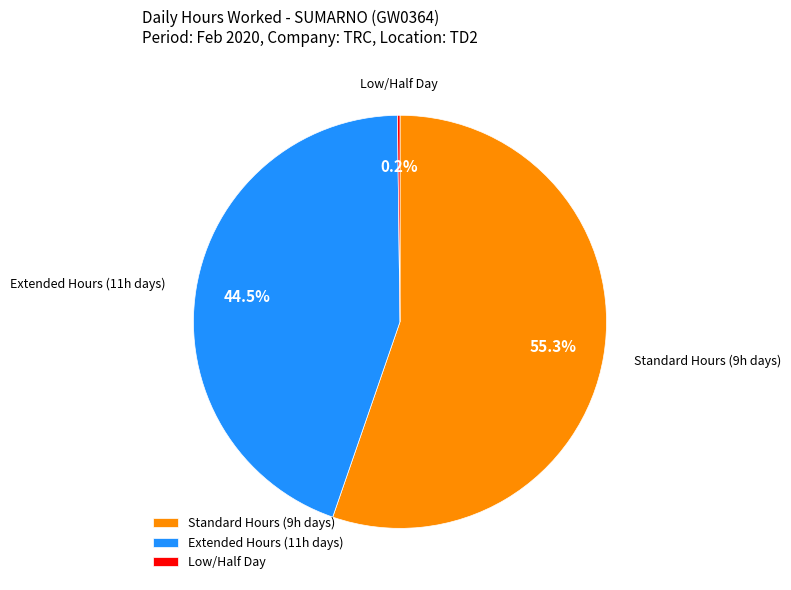

What portion of the pie excludes Standard Hours (9h days)?

44.7%